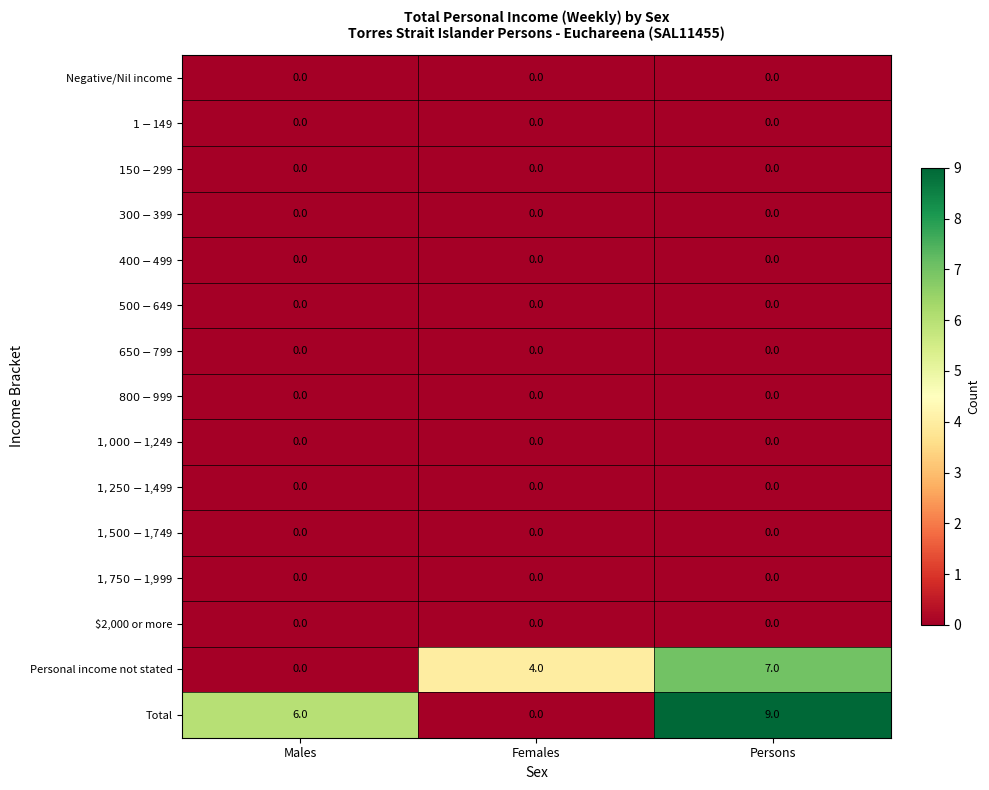

What is the spread (max minus min) of values at Females?

4